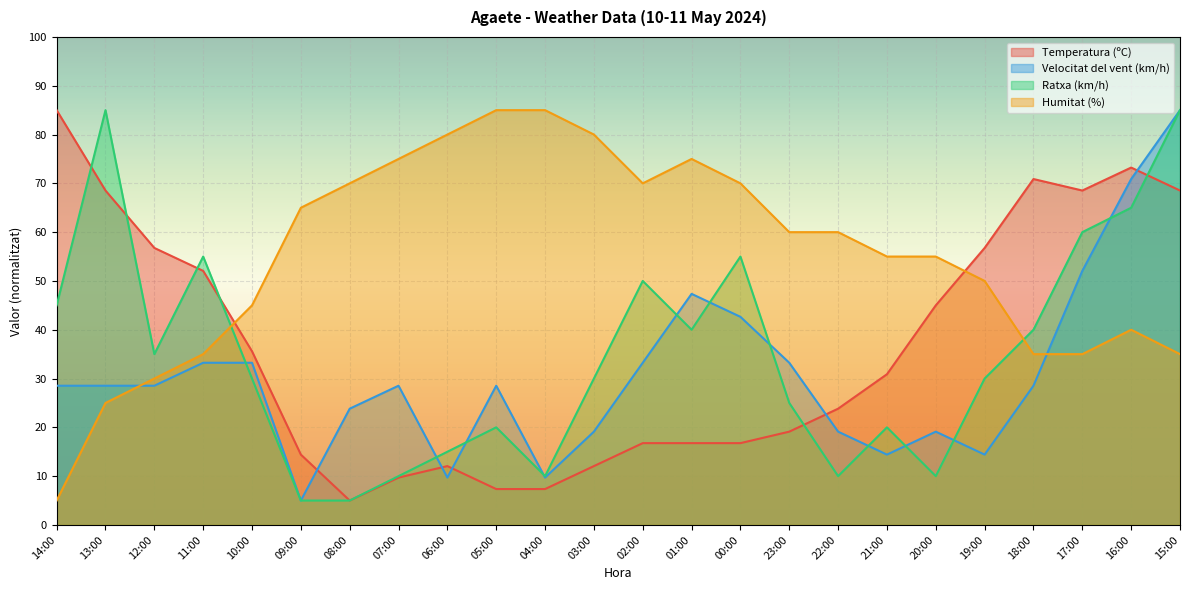

How many times do Ratxa (km/h) and Humitat (%) cross each other?

2